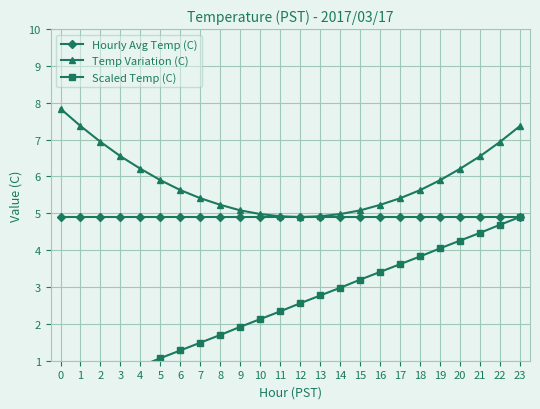

The value of Hourly Avg Temp (C) at 20 is 2.2. True or false?

False